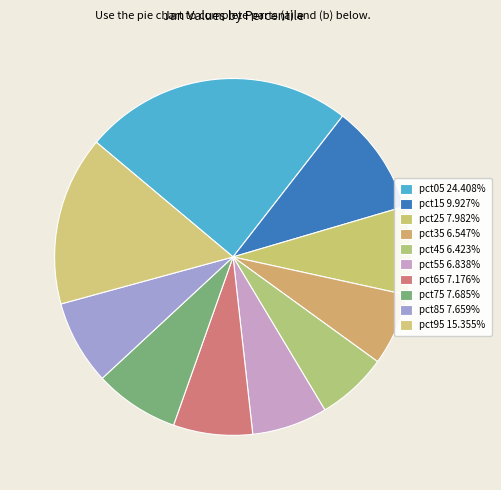

Does pct45 represent more than half of the total?

No